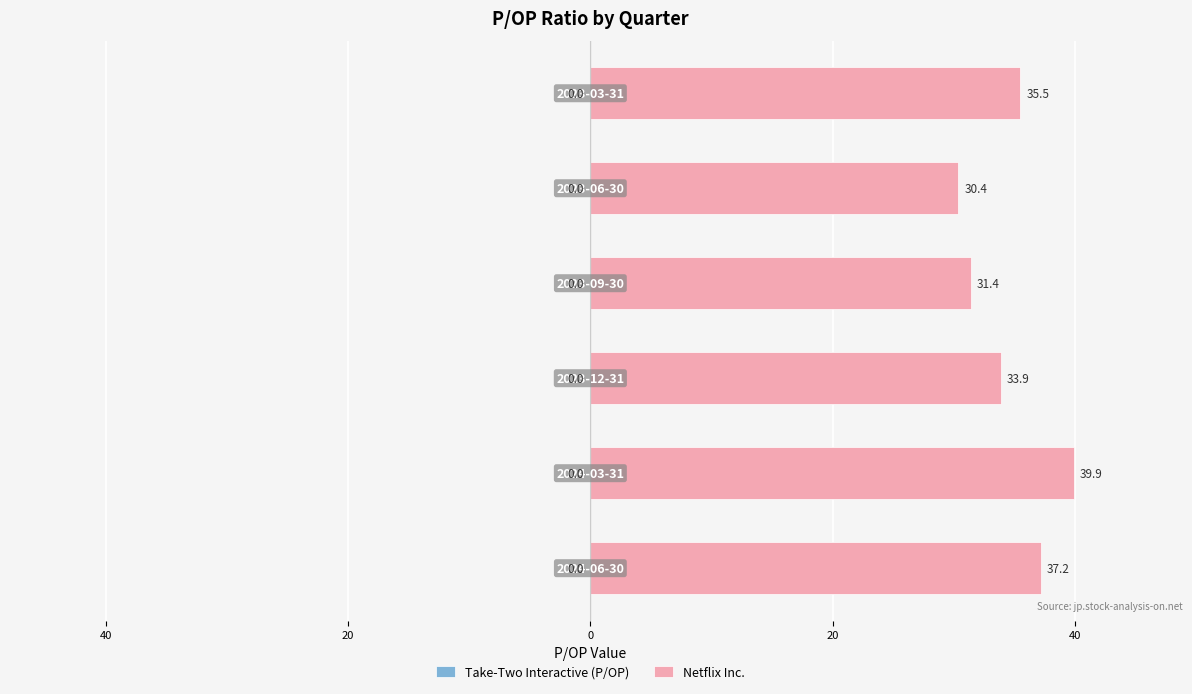

Does the chart contain any negative values?

No